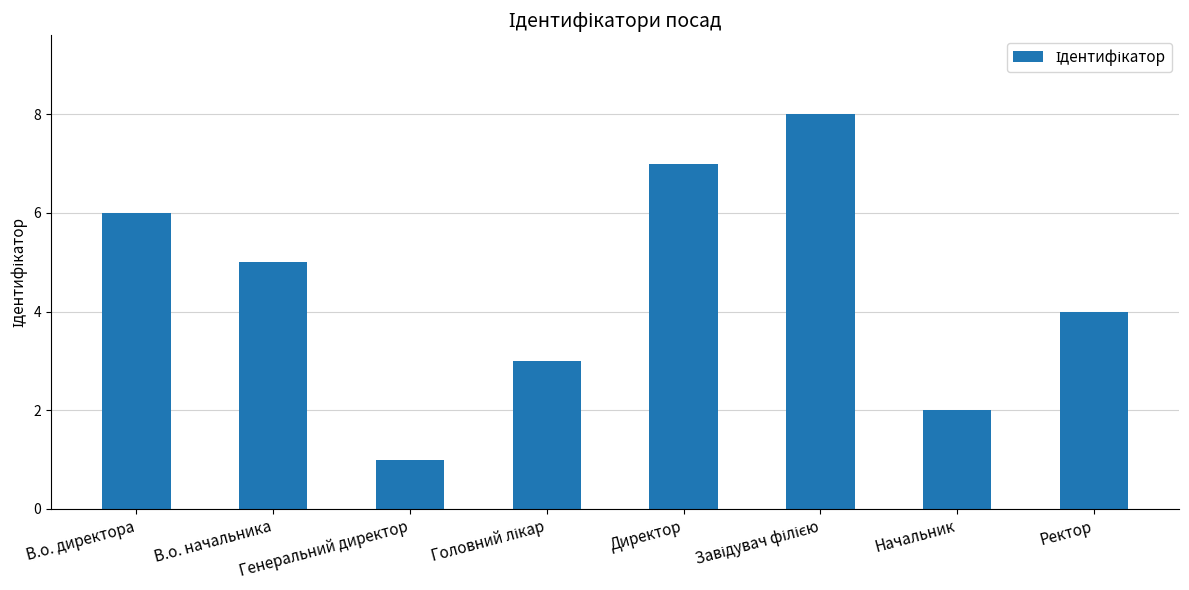

Which category has the lowest value across all series?

Генеральний директор